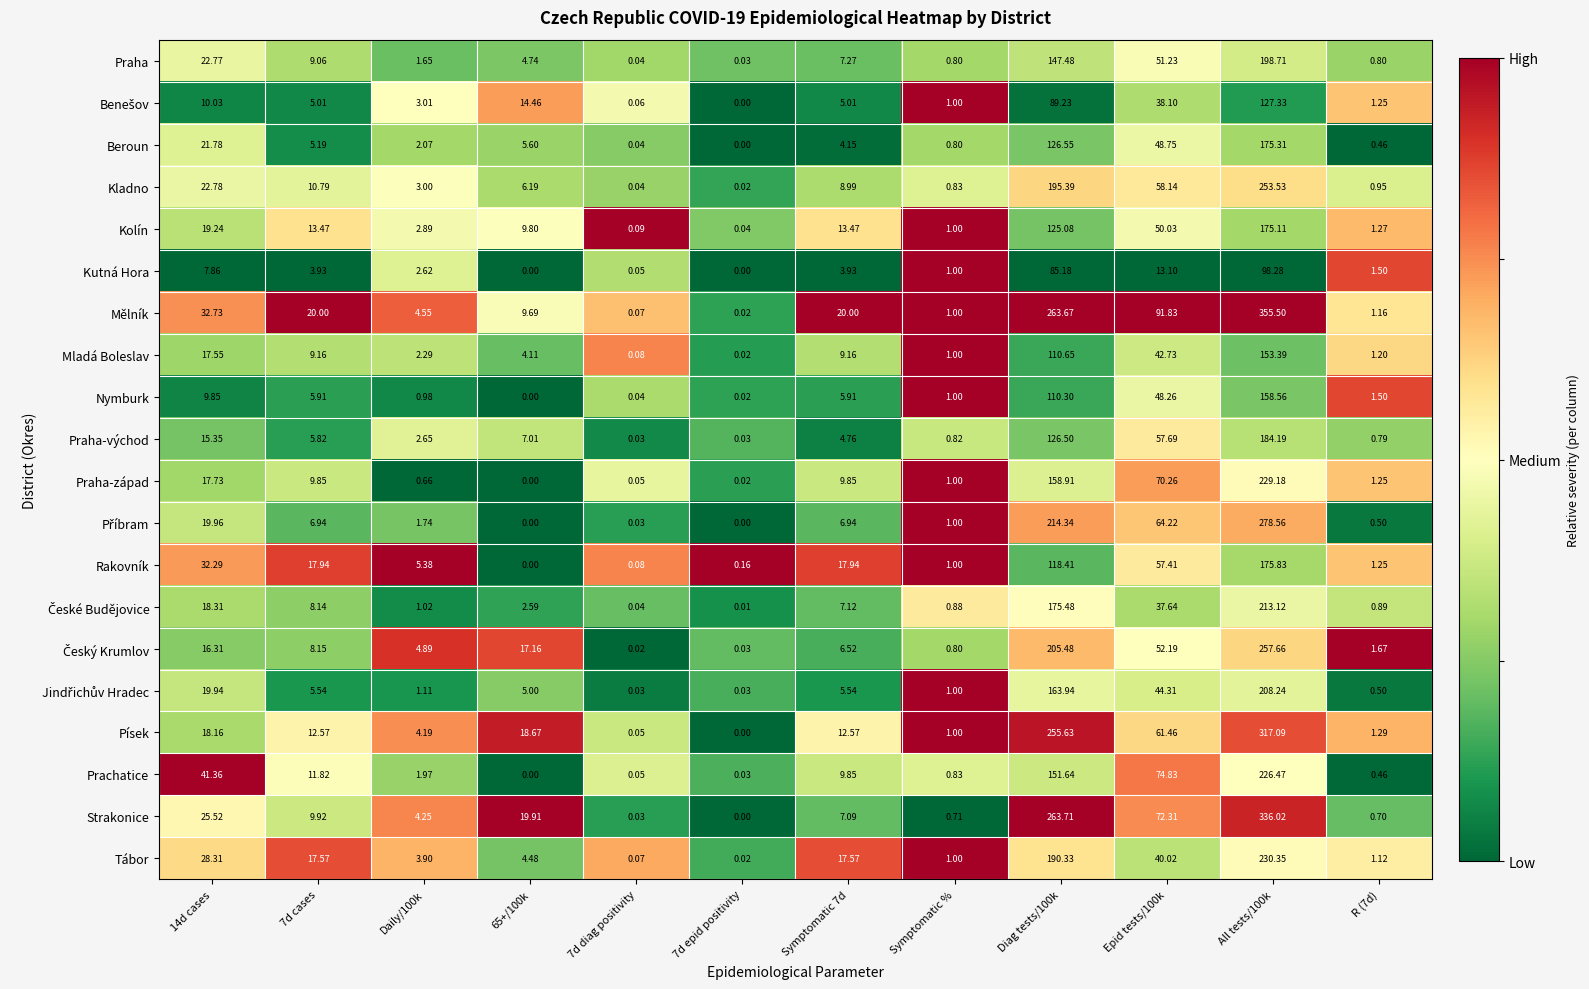

What is the maximum value shown in the chart?

355.5